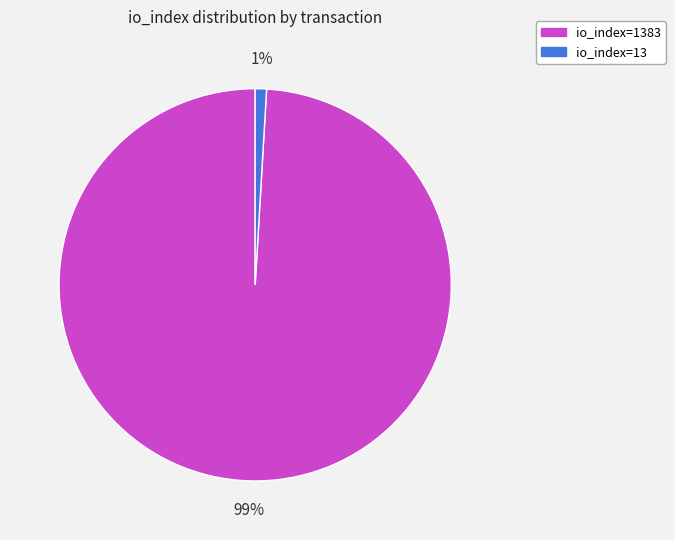

Do io_index=1383 and io_index=13 together represent more than half of the pie?

Yes